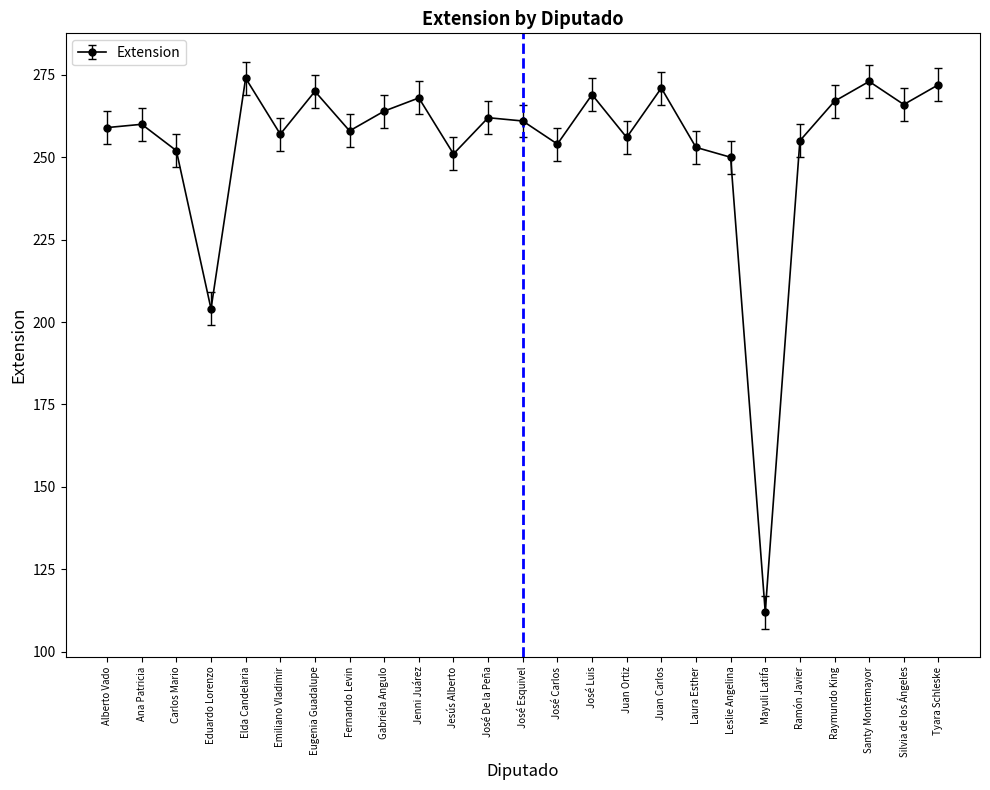

True or false: the data shows 267 at Raymundo King.

True